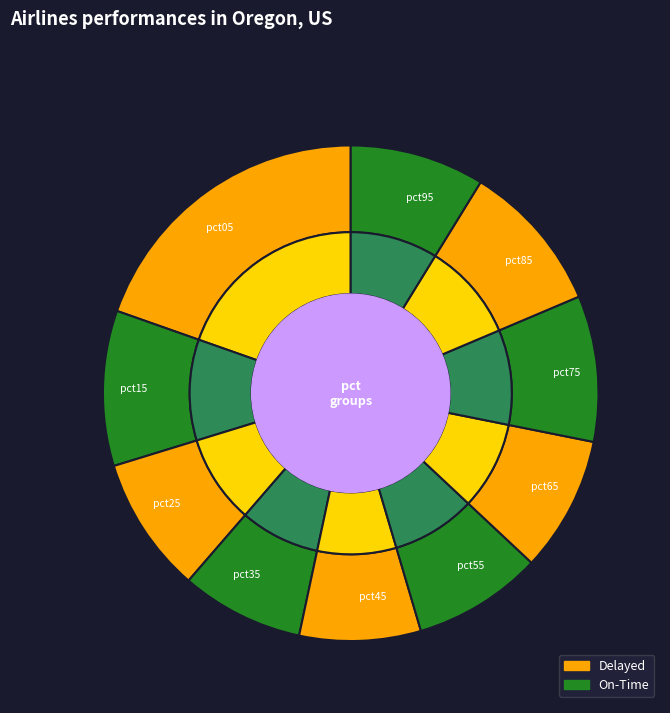

Does any single category account for the majority?

No